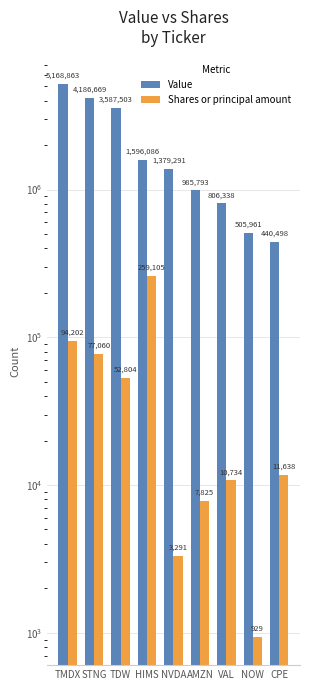

What is the label of the 3rd bar from the left?

TDW